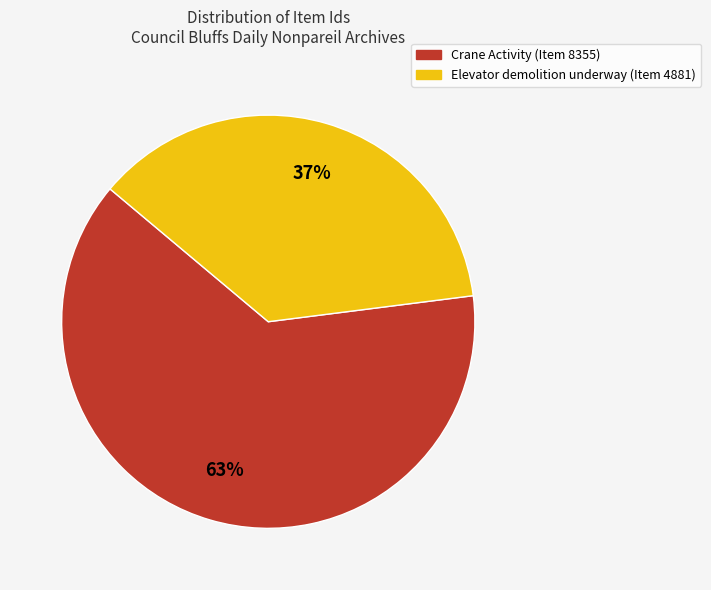

To the nearest percent, what is the difference between the Elevator demolition underway (Item 4881) and Crane Activity (Item 8355) slice percentages?

26%